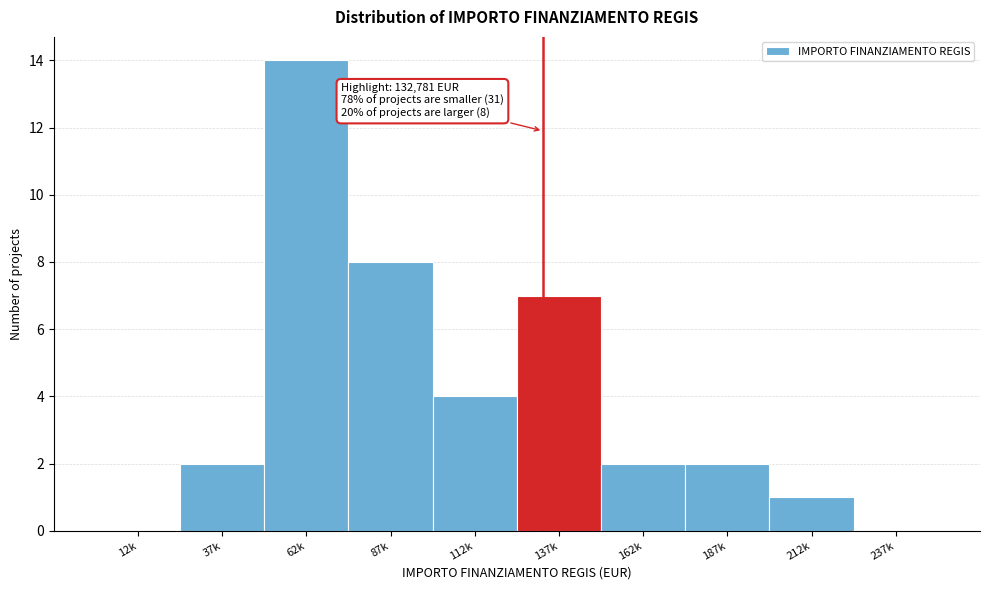

Reading left to right, transcribe all the data shown in this chart.

12k=0	37k=2	62k=14	87k=8	112k=4	137k=7	162k=2	187k=2	212k=1	237k=0